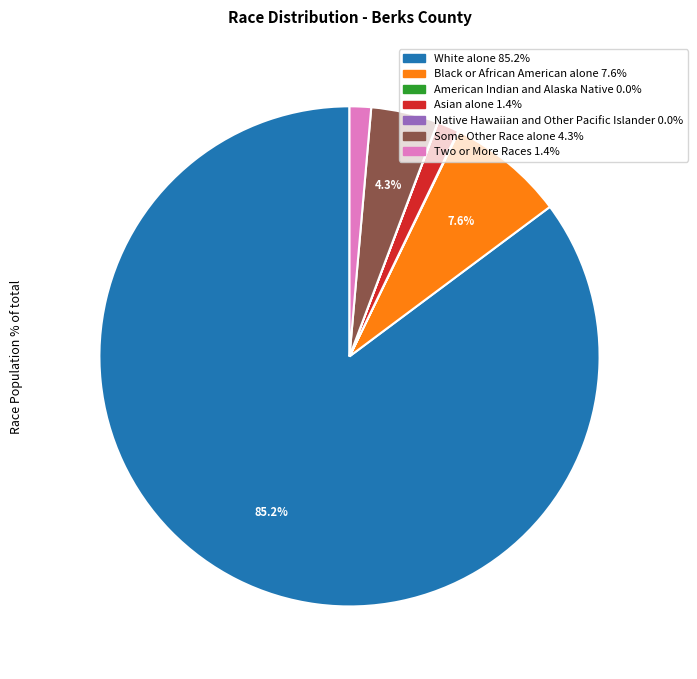

What percentage do Black or African American alone and Asian alone together represent?

9.0%